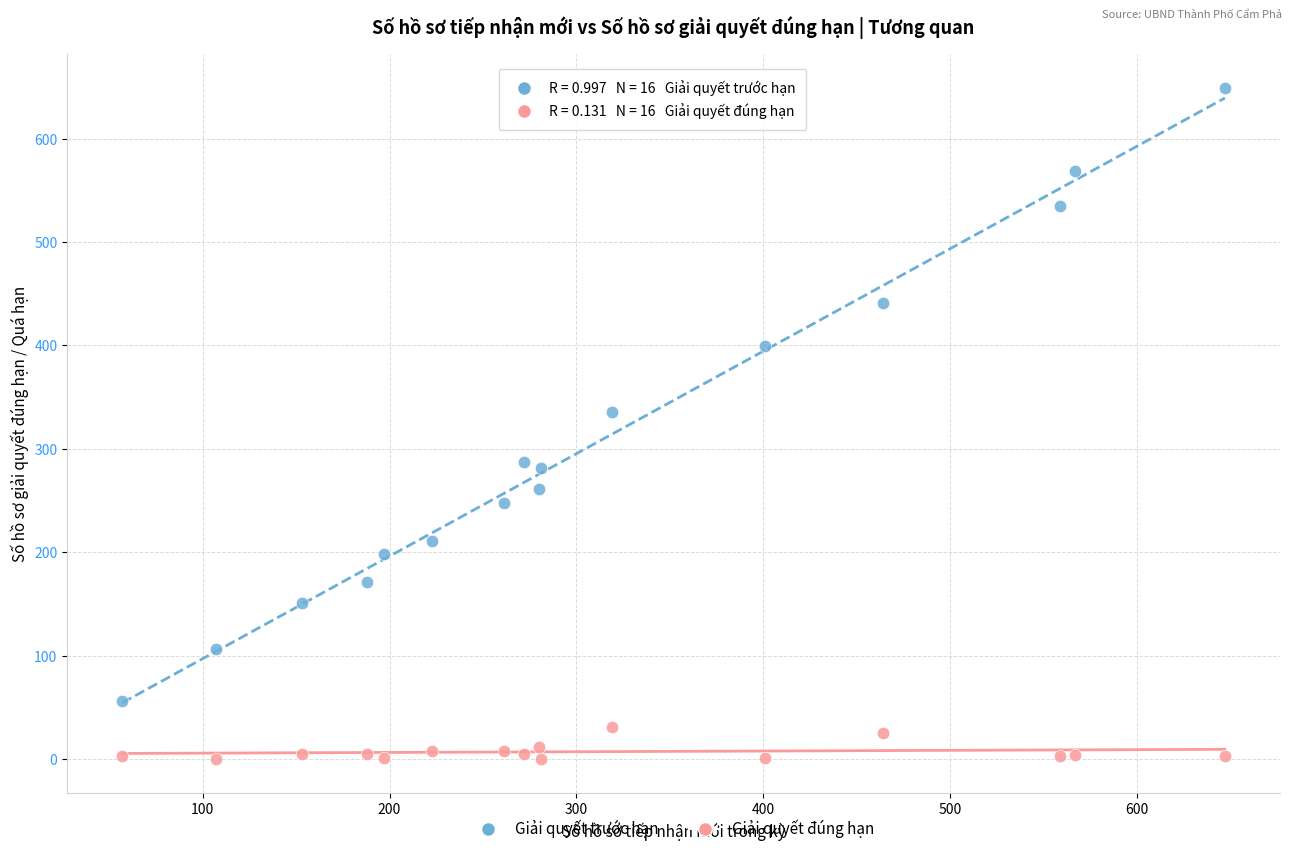

What are all the series names shown in the legend?

Giải quyết trước hạn, Giải quyết đúng hạn